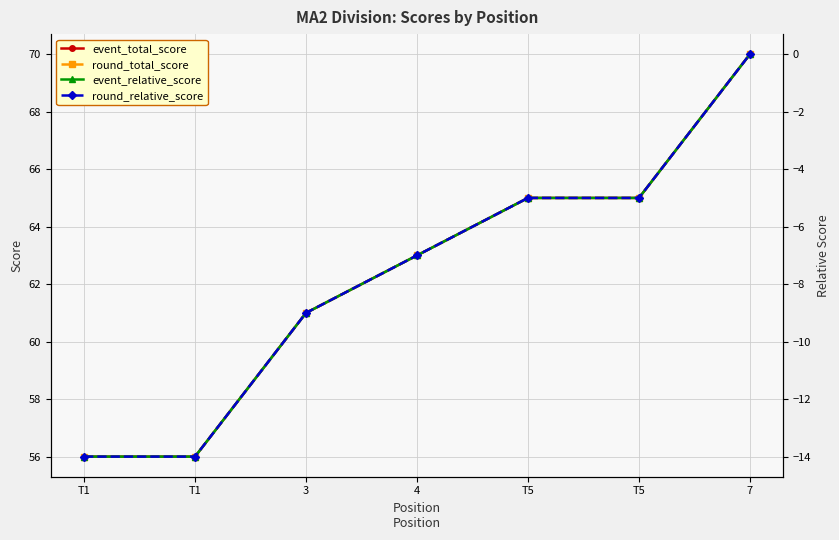

Which series has the widest spread of values?

event_total_score